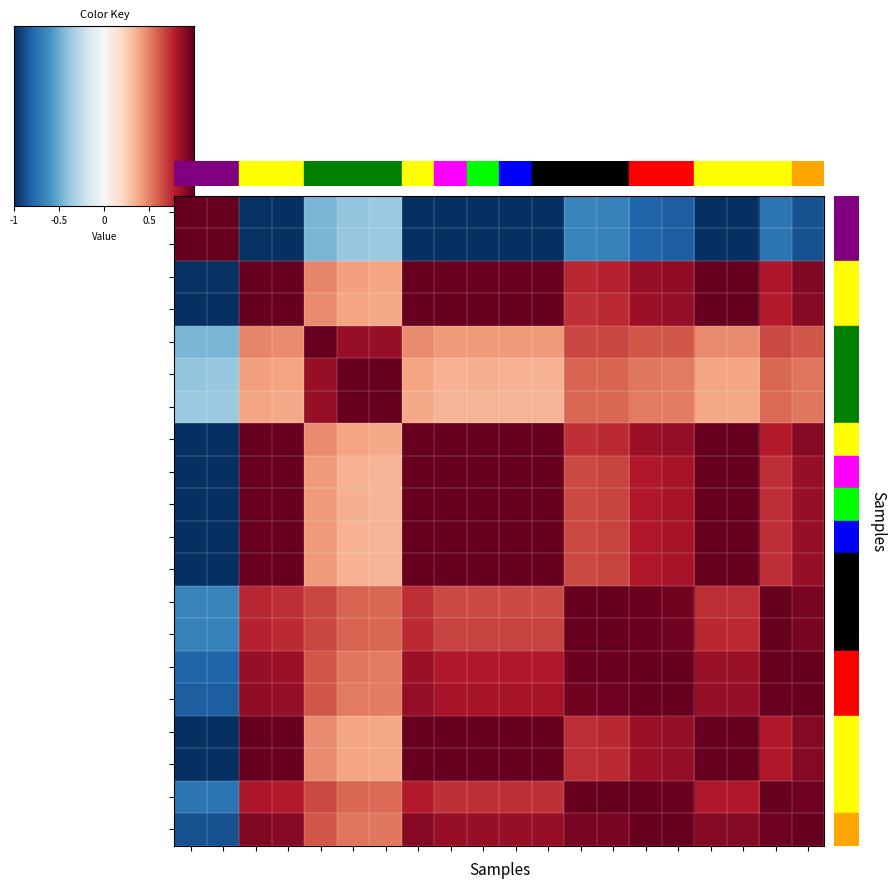

Which series has the largest range (max minus min)?

row_1